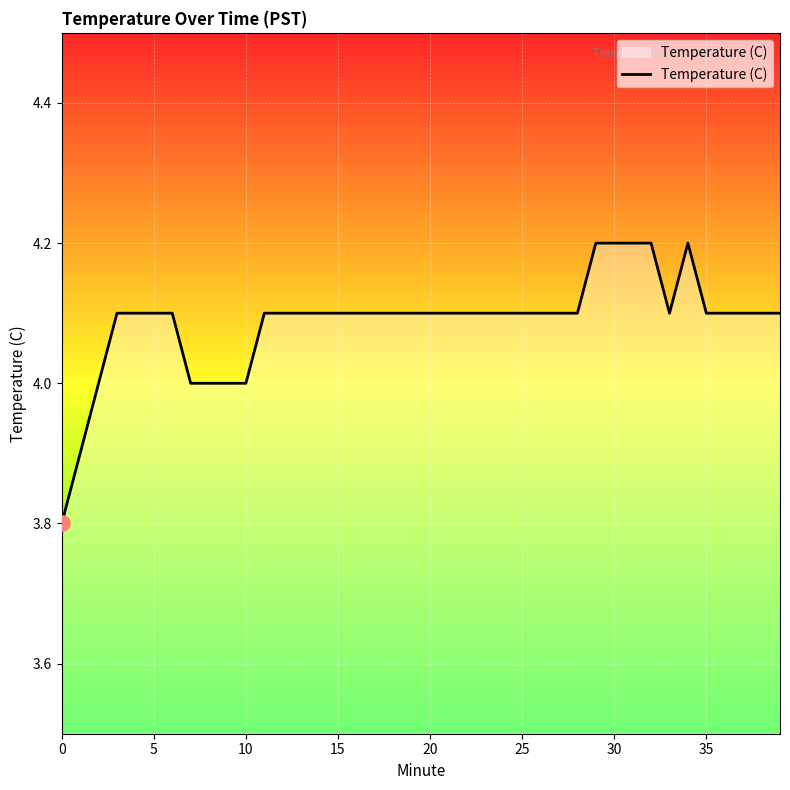

What is the greatest value displayed?

4.2